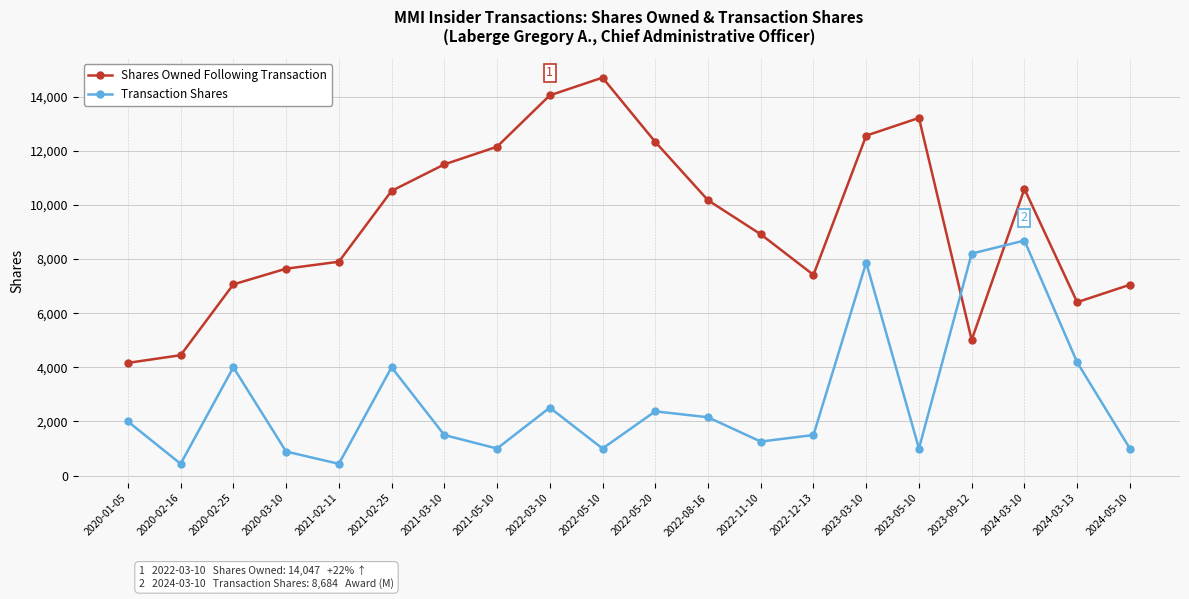

What is the maximum value shown in the chart?

14701